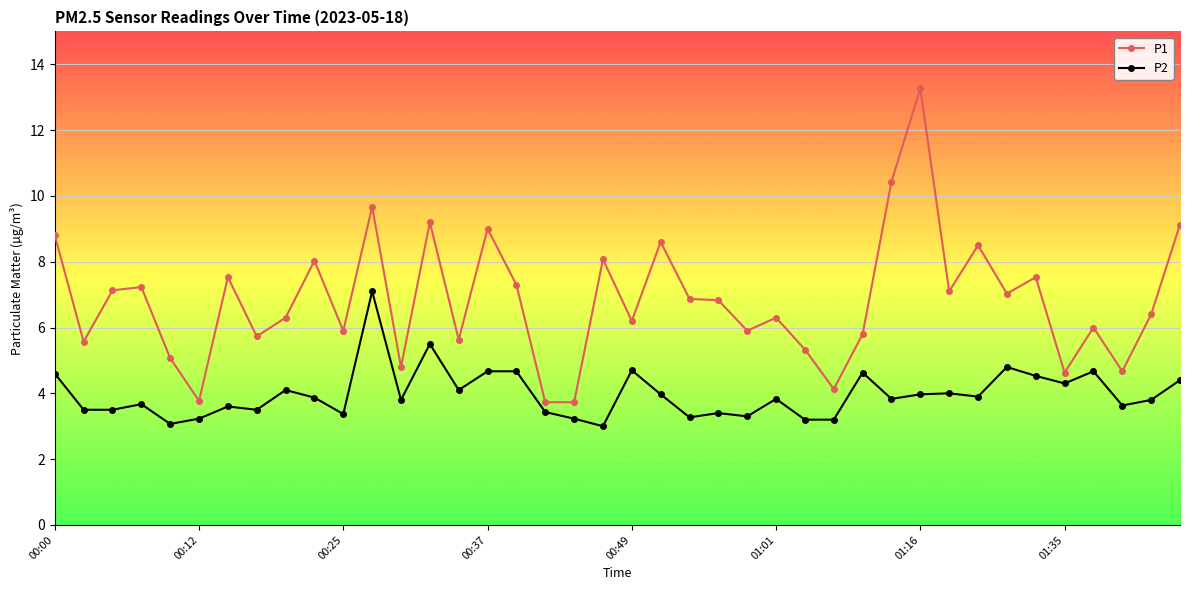

What is the average value of the P2 series?

4.0